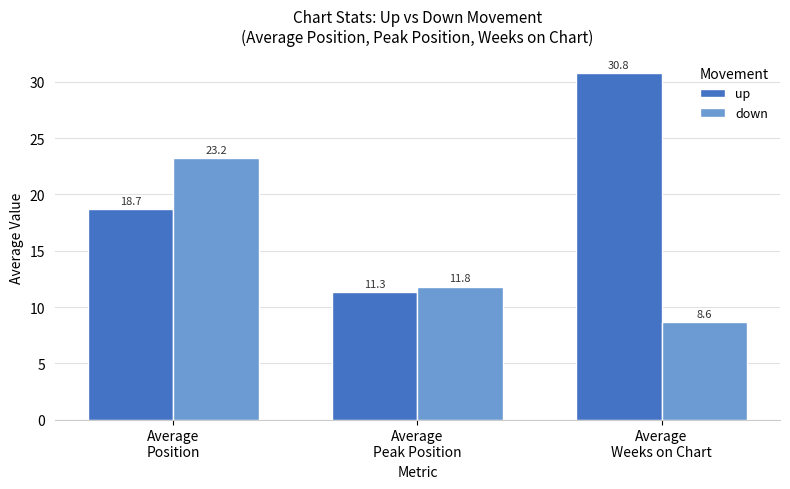

What is the average value of the down series?

14.6